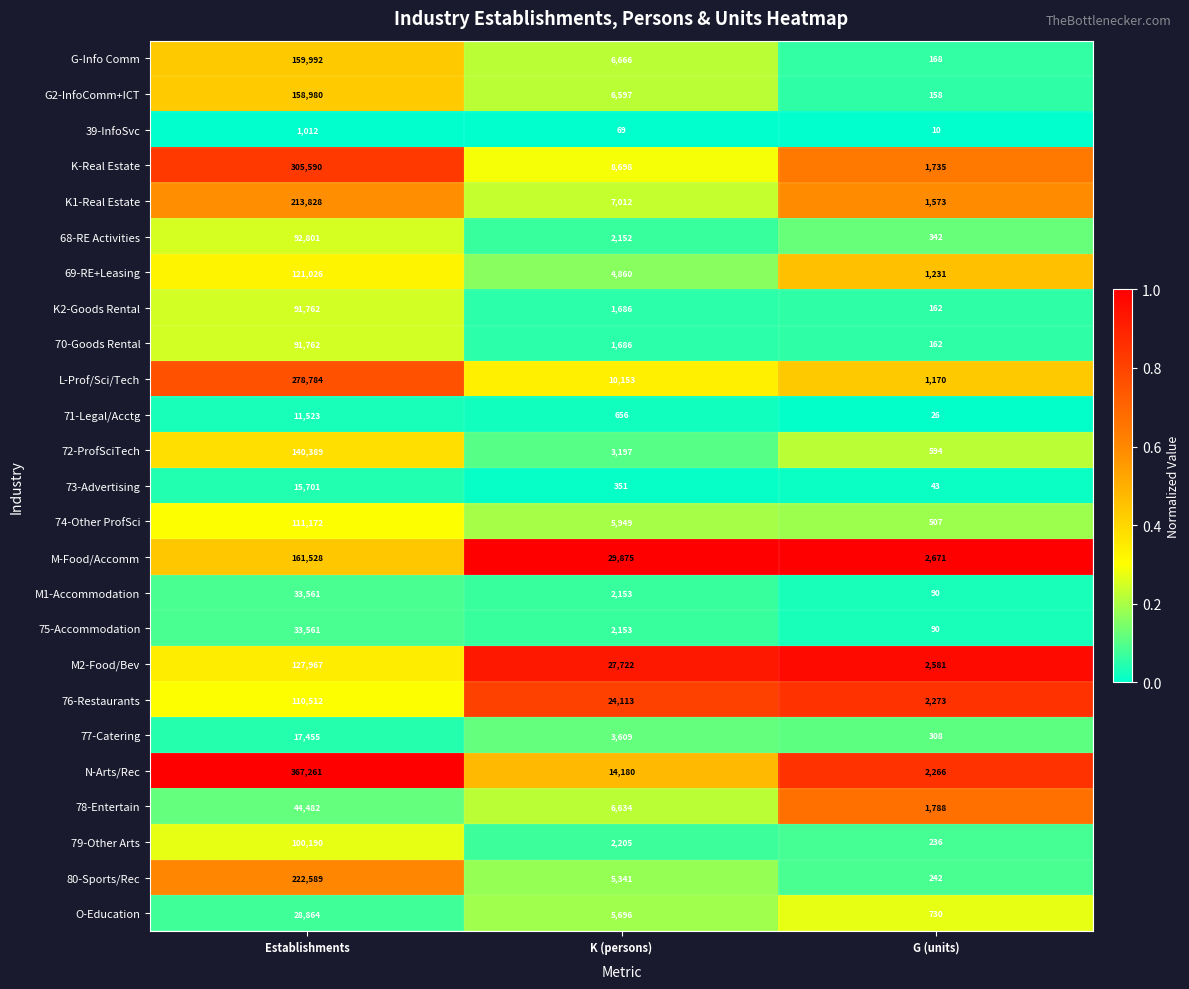

Which series changed the most between Establishments and G (units)?

N-Arts/Rec